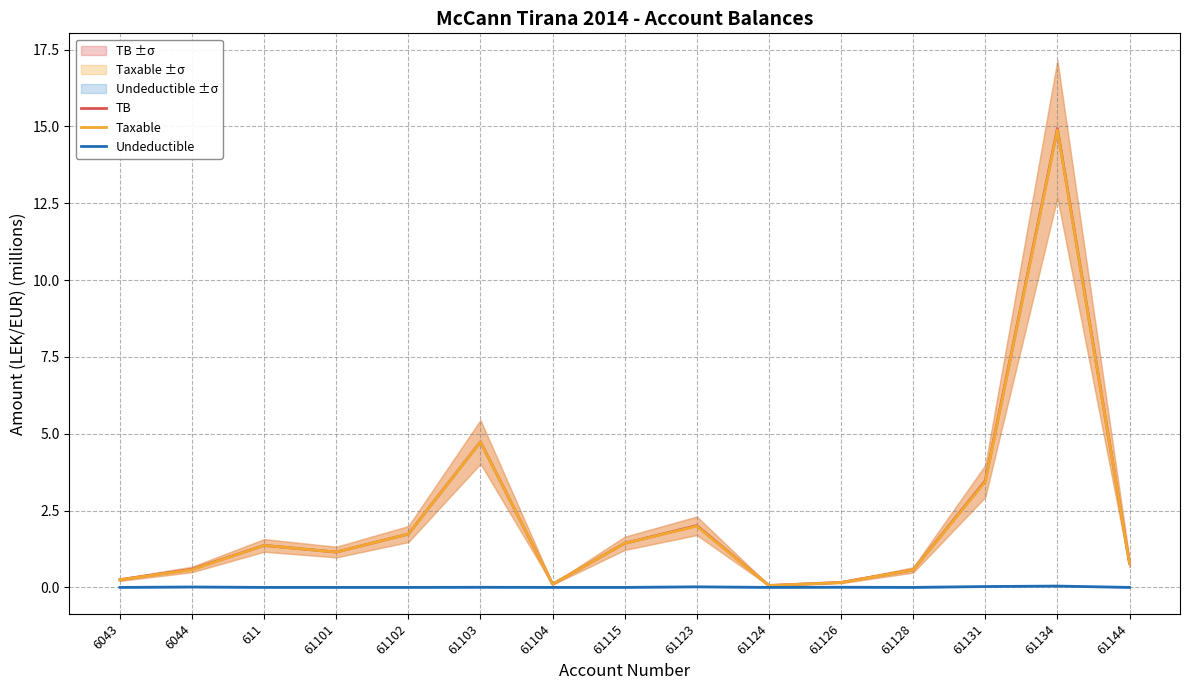

How many values in the Taxable series exceed 1?

8